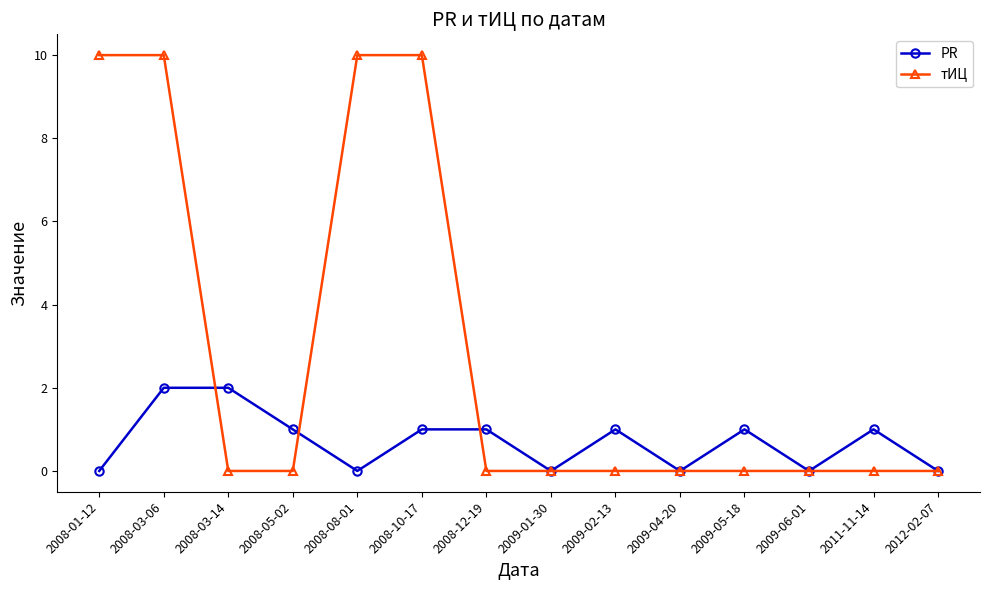

Reading left to right, transcribe all the data shown in this chart.

PR: 0	2	2	1	0	1	1	0	1	0	1	0	1	0
тИЦ: 10	10	0	0	10	10	0	0	0	0	0	0	0	0